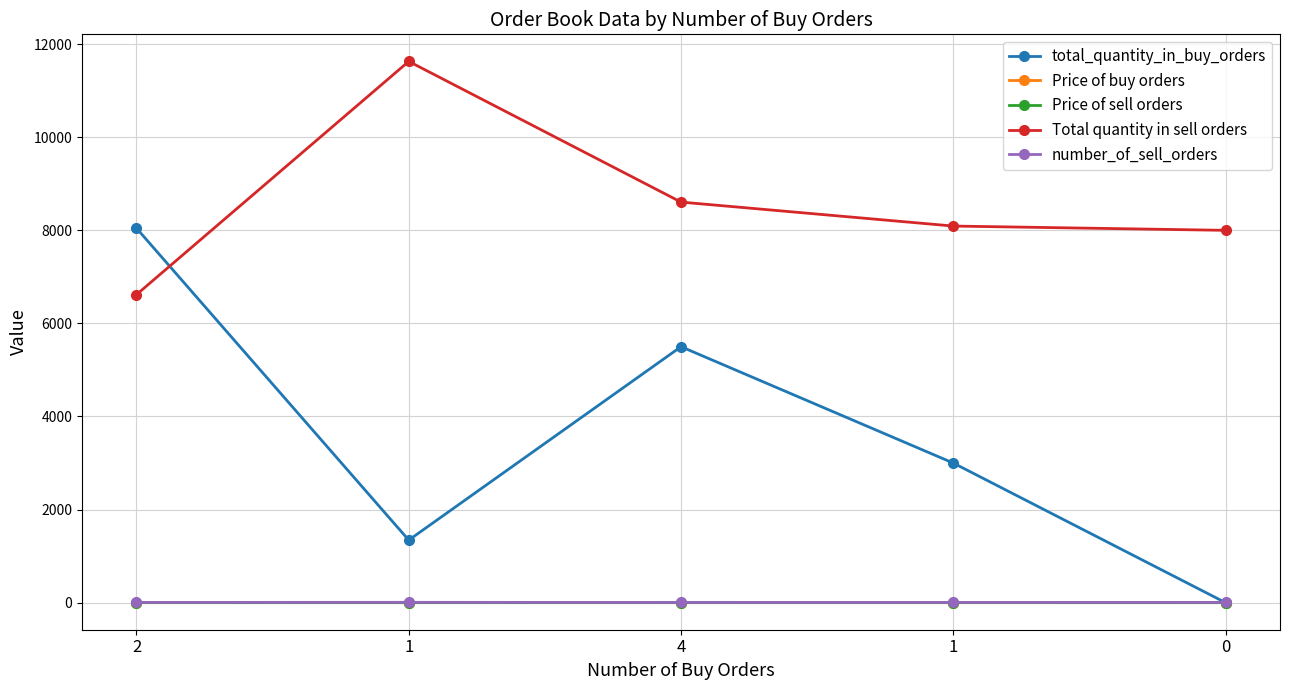

Count the number of data series in this chart.

5